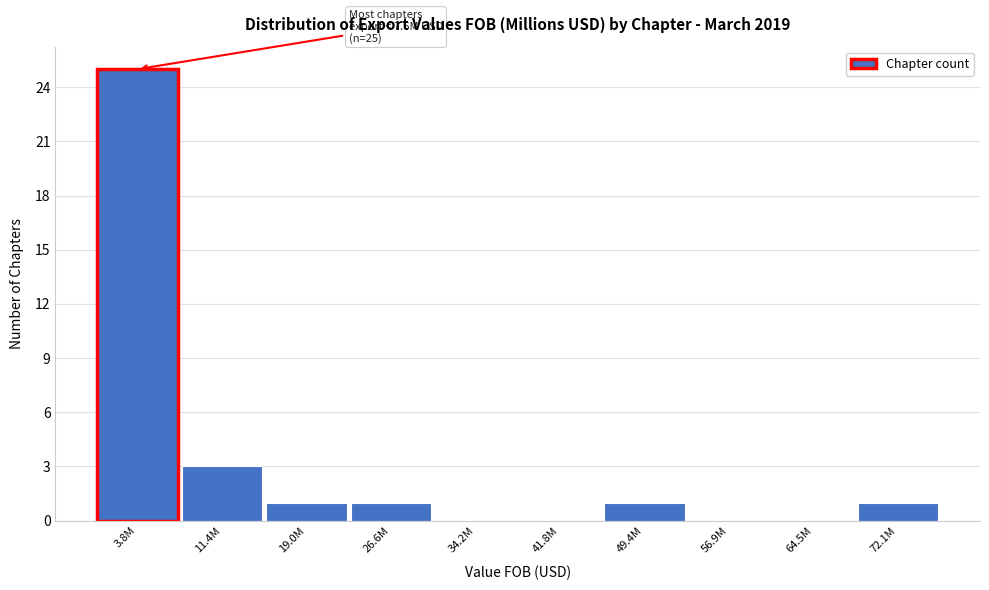

Reading left to right, extract all data points from this chart.

3.8M=25	11.4M=3	19.0M=1	26.6M=1	34.2M=0	41.8M=0	49.4M=1	56.9M=0	64.5M=0	72.1M=1